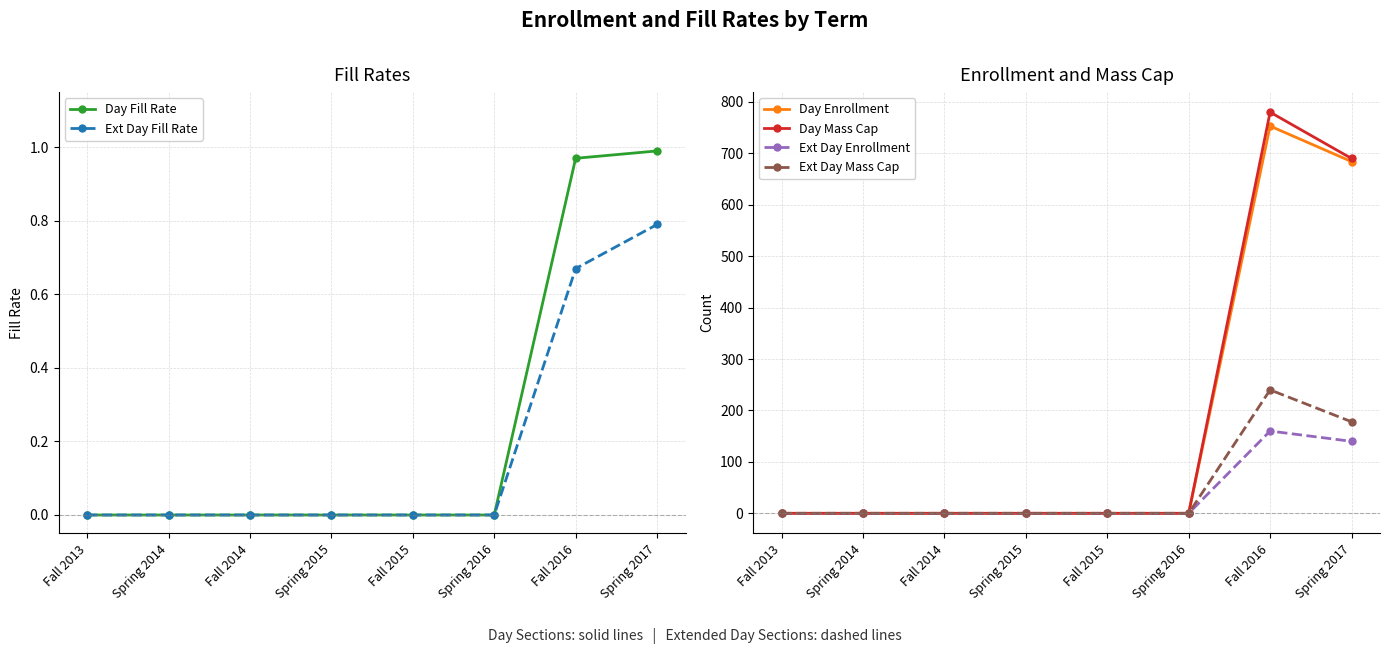

What is the sum of all Day Enrollment values?

1437